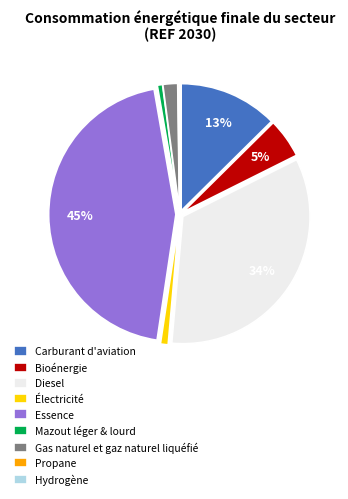

The Carburant d'aviation slice represents 1% of the pie. True or false?

False